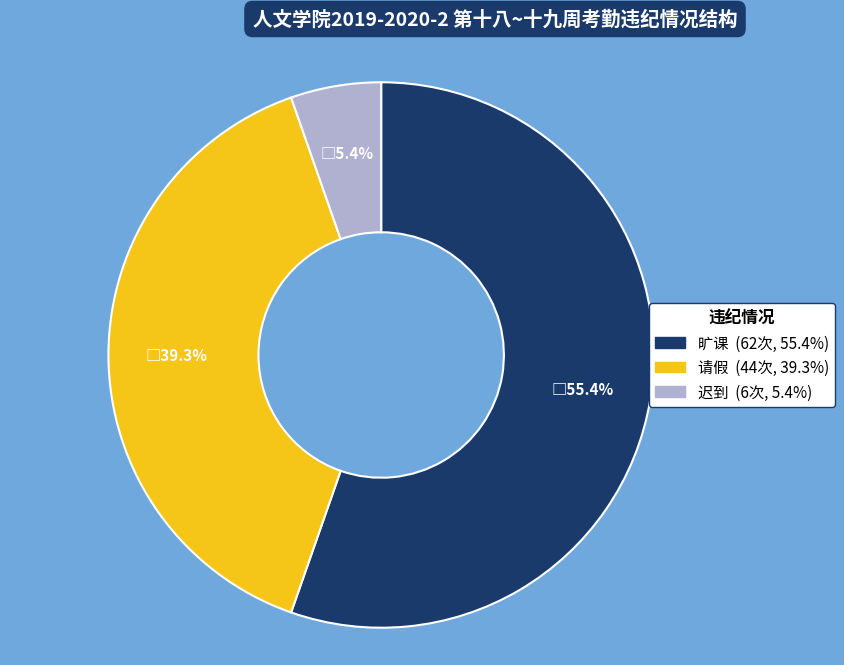

Between 请假 and 旷课, which is larger?

旷课